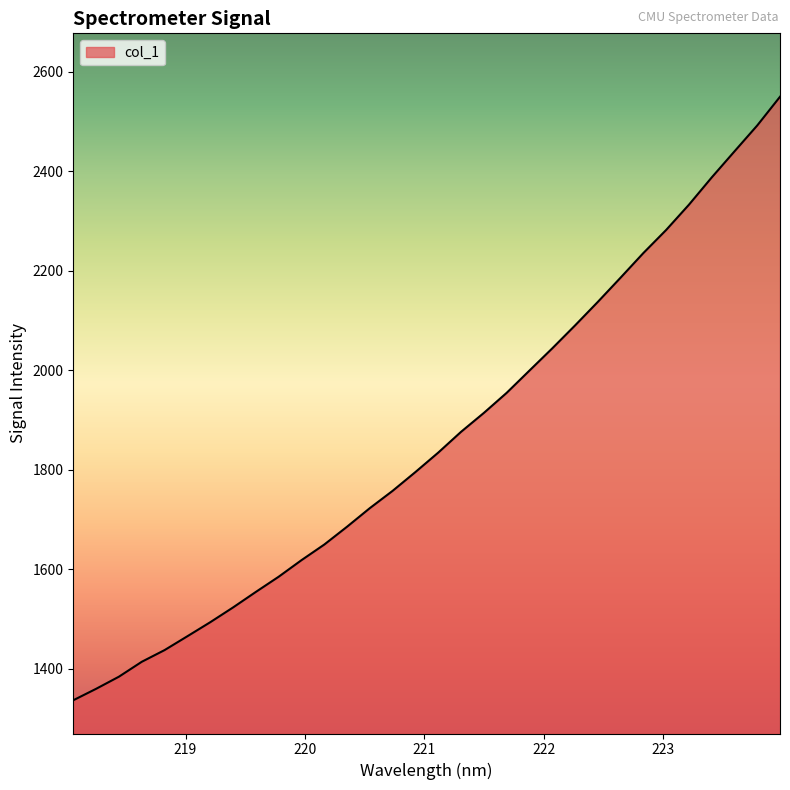

How many lines are shown in the chart?

1